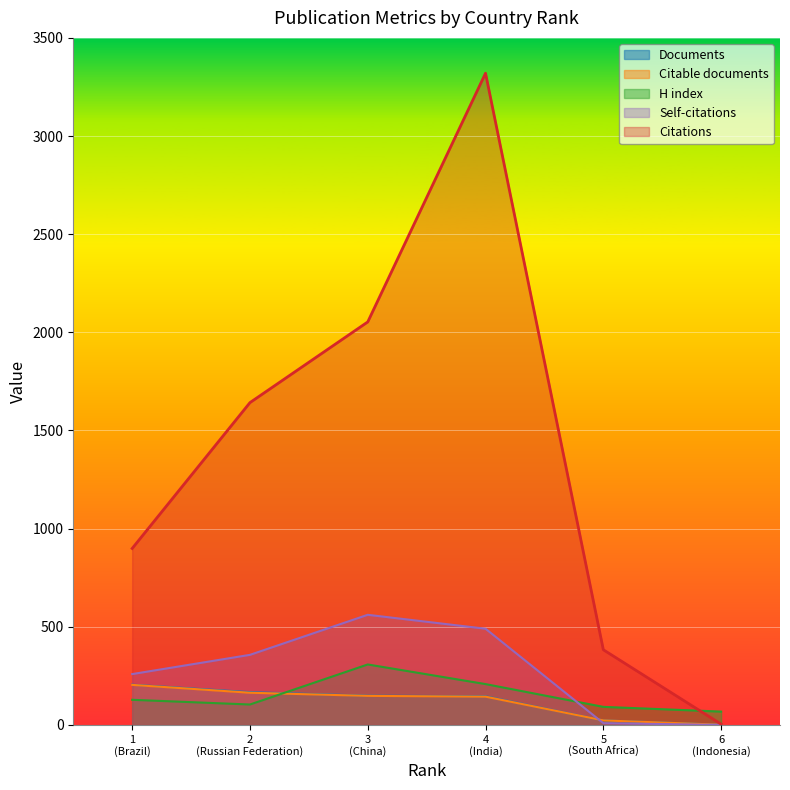

What is the greatest value displayed?

3320